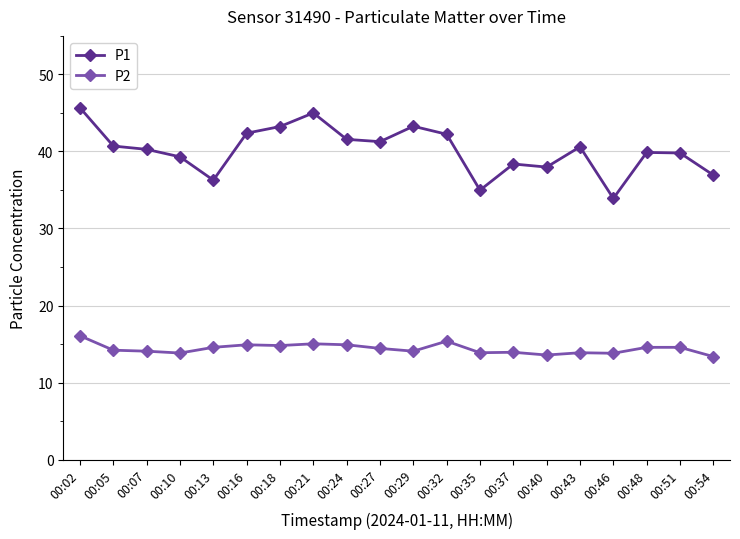

In P2, how many points are lower than both neighbors (excluding endpoints)?

6